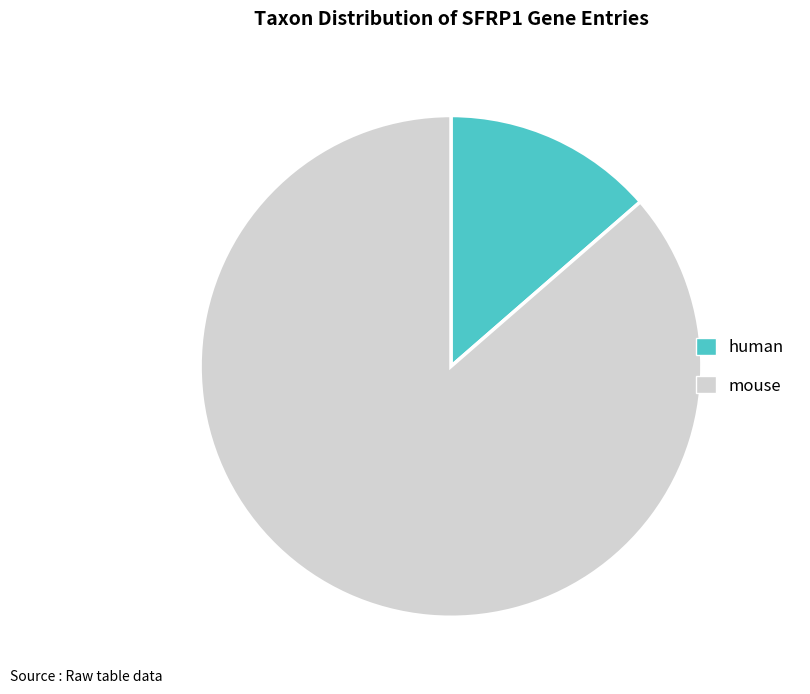

Which slice is the smallest?

human